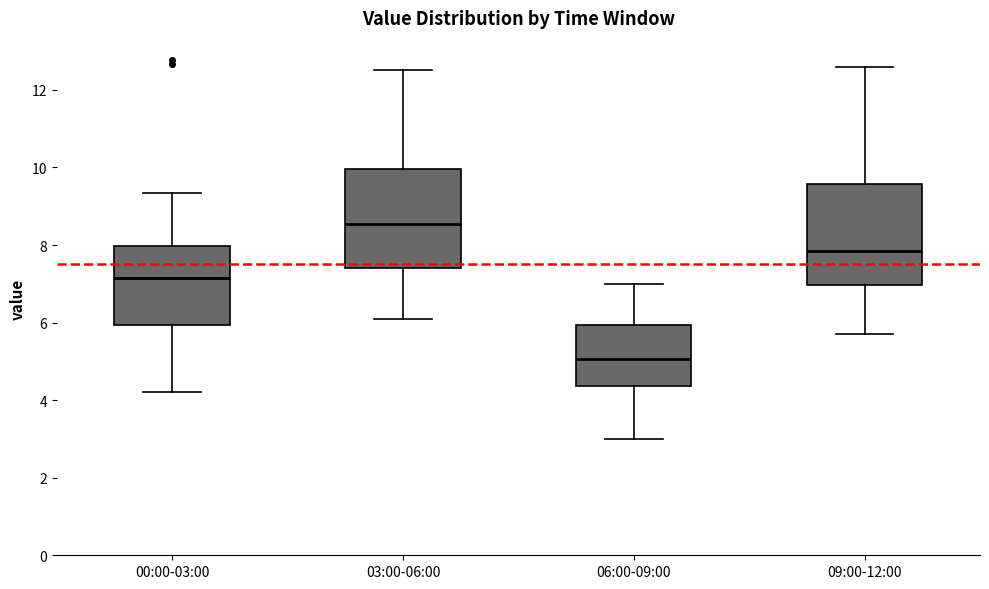

Reading left to right, transcribe this box plot: for each box, give where its median line is, the range the box spans, and where its two whiskers end, as read against the y-axis. The values are not printed on the chart, so give them approximately, as read against the axis.

00:00-03:00: median 7.2, box 6.0 to 8.0, whiskers 4.2 to 9.4
03:00-06:00: median 8.6, box 7.4 to 10.0, whiskers 6.2 to 12.6
06:00-09:00: median 5.0, box 4.4 to 6.0, whiskers 3.0 to 7.0
09:00-12:00: median 7.8, box 7.0 to 9.6, whiskers 5.8 to 12.6